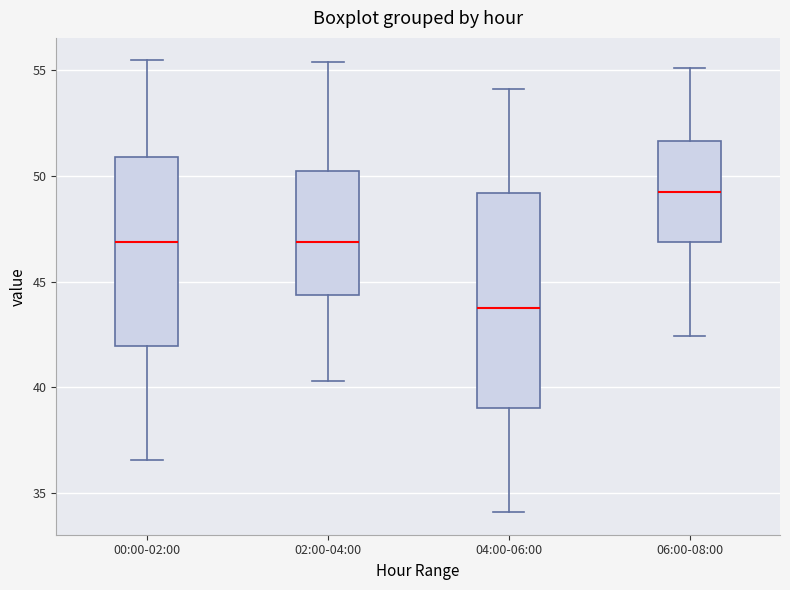

Reading left to right, transcribe this box plot: for each box, give where its median line is, the range the box spans, and where its two whiskers end, as read against the y-axis. The values are not printed on the chart, so give them approximately, as read against the axis.

00:00-02:00: median 47.0, box 42.0 to 51.0, whiskers 36.5 to 55.5
02:00-04:00: median 47.0, box 44.5 to 50.0, whiskers 40.5 to 55.5
04:00-06:00: median 44.0, box 39.0 to 49.0, whiskers 34.0 to 54.0
06:00-08:00: median 49.5, box 47.0 to 51.5, whiskers 42.5 to 55.0